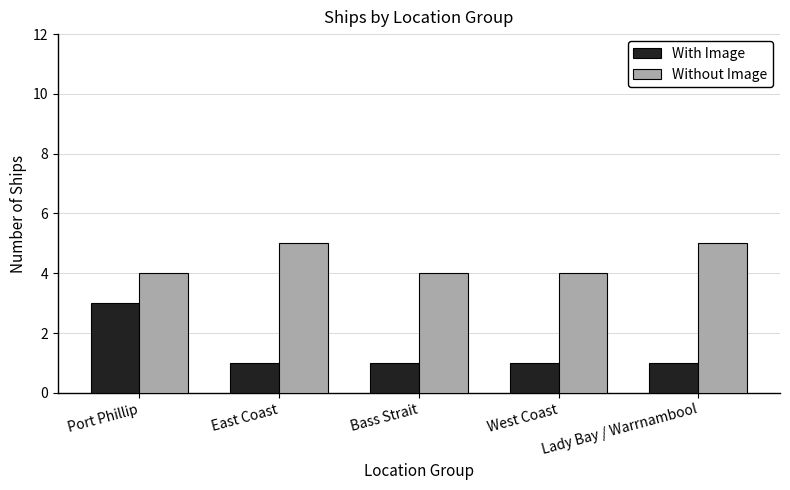

Which series has the largest range (max minus min)?

With Image